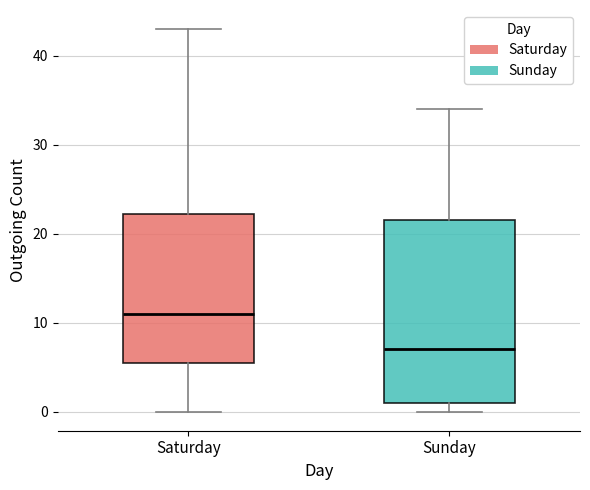

Reading left to right, transcribe this box plot: for each box, give where its median line is, the range the box spans, and where its two whiskers end, as read against the y-axis. The values are not printed on the chart, so give them approximately, as read against the axis.

Saturday: median 11, box 6 to 22, whiskers 0 to 43
Sunday: median 7, box 1 to 22, whiskers 0 to 34